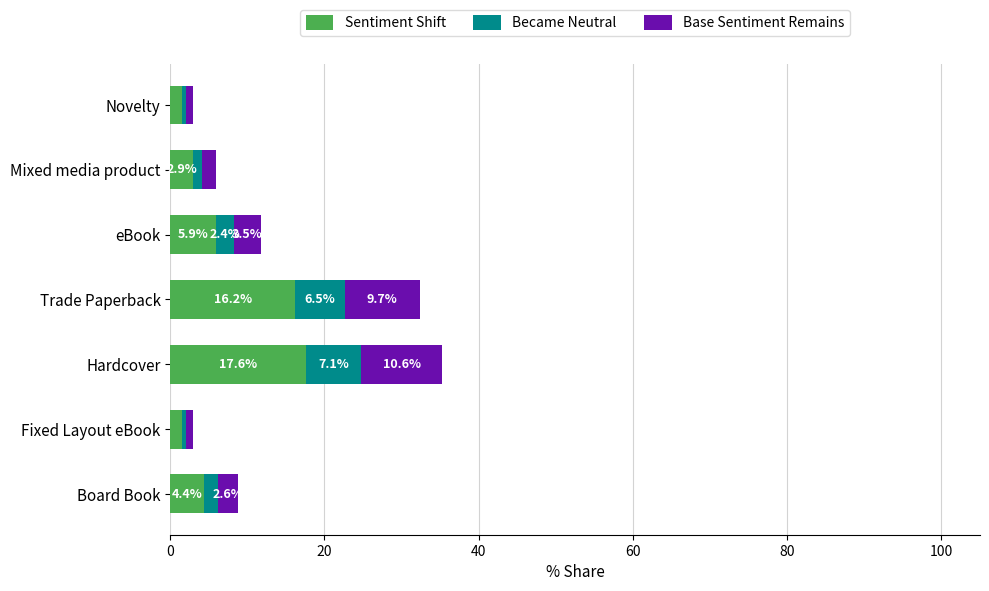

At which label is Sentiment Shift closest to 9?

eBook